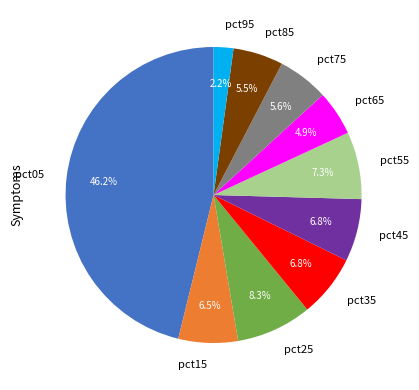

Does any single category account for the majority?

No